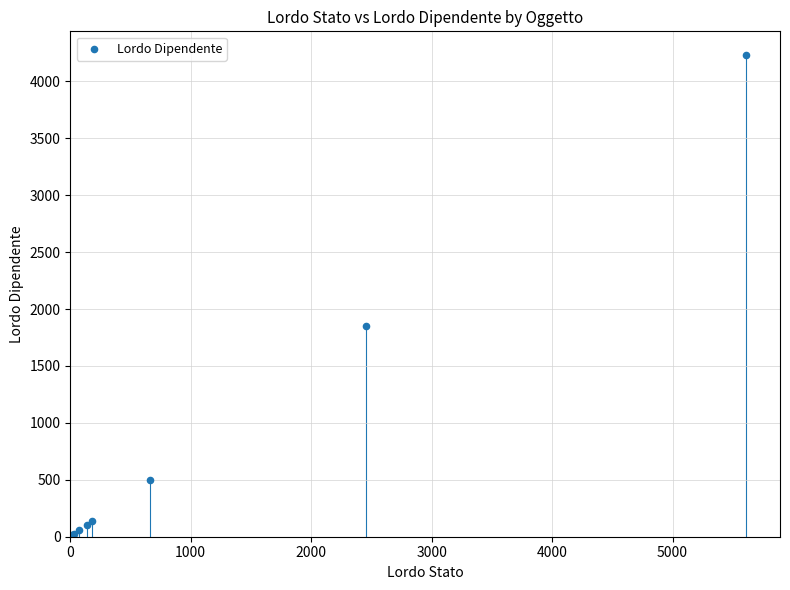

What Y value in the scatter plot is closest to 2114?

1851.1